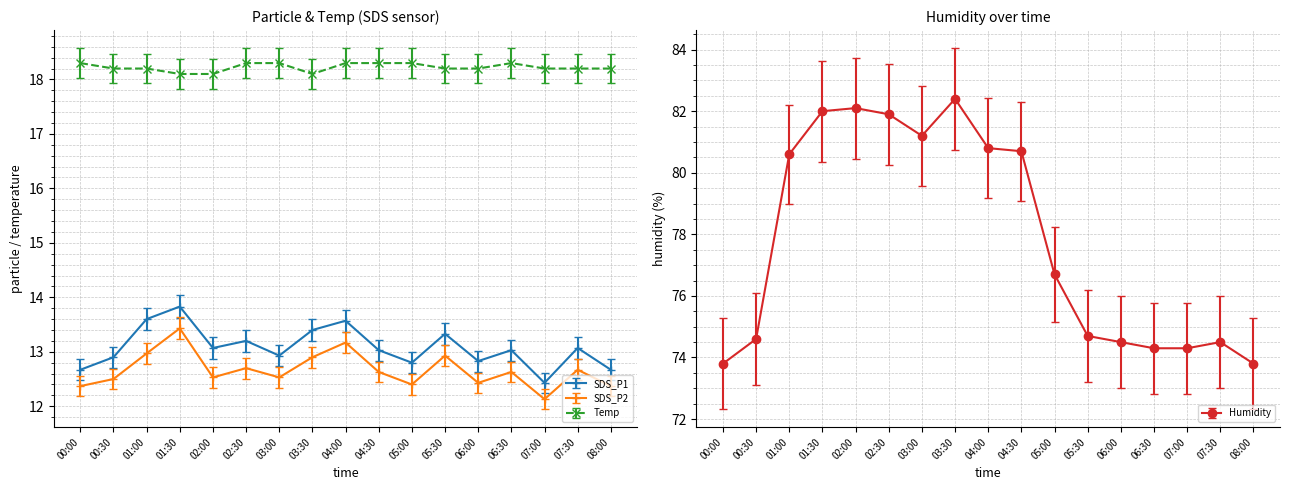

At 00:00, list the series in order from smallest to largest.

SDS_P2, SDS_P1, Temp, Humidity